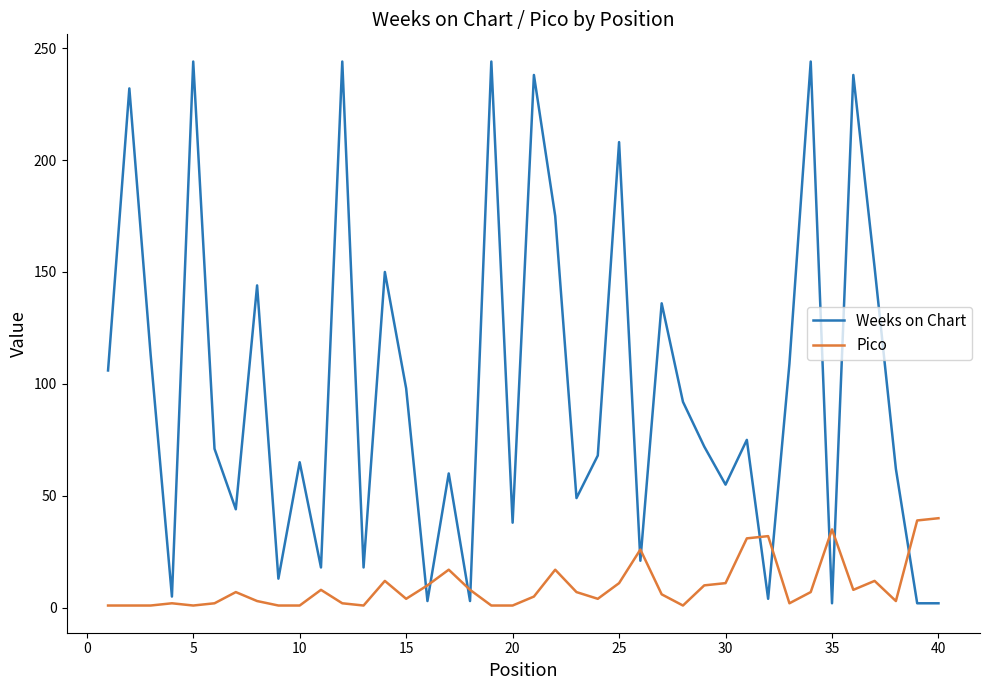

What are all the series names shown in the legend?

Weeks on Chart, Pico